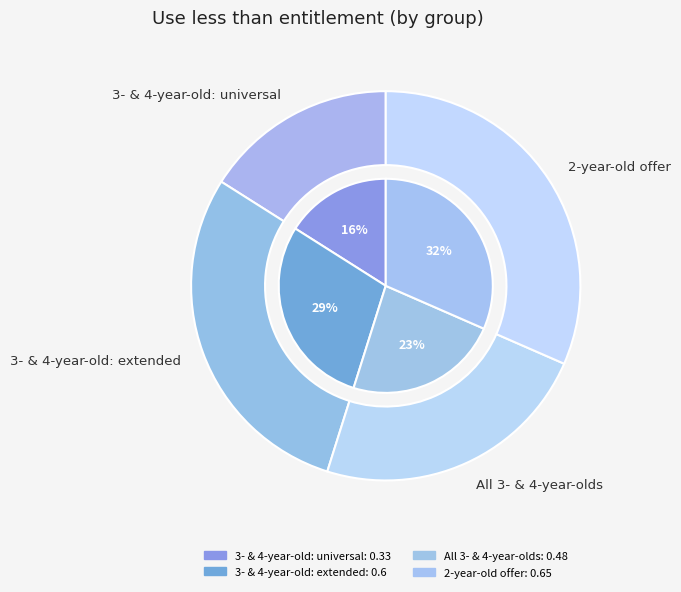

To the nearest percent, what is the combined percentage of All 3- & 4-year-olds and 3- & 4-year-old: universal?

39%